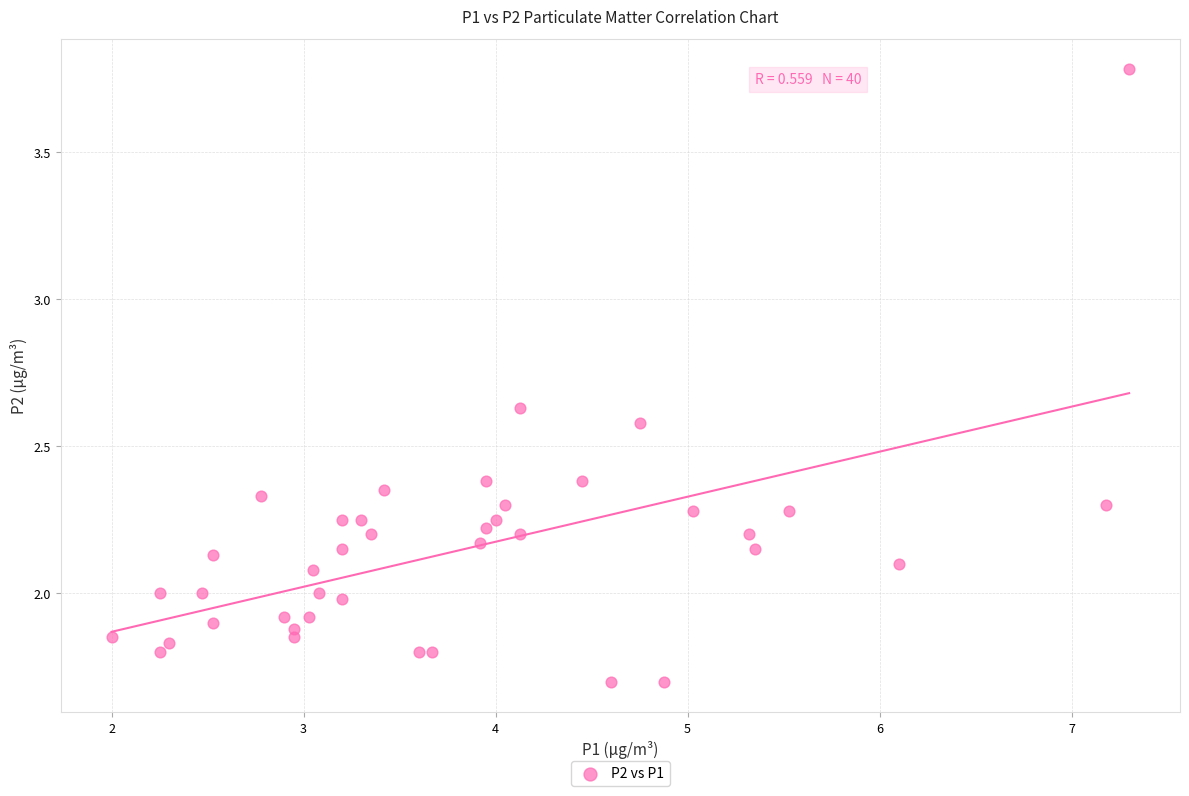

What is the range of X values (max minus min)?

5.3